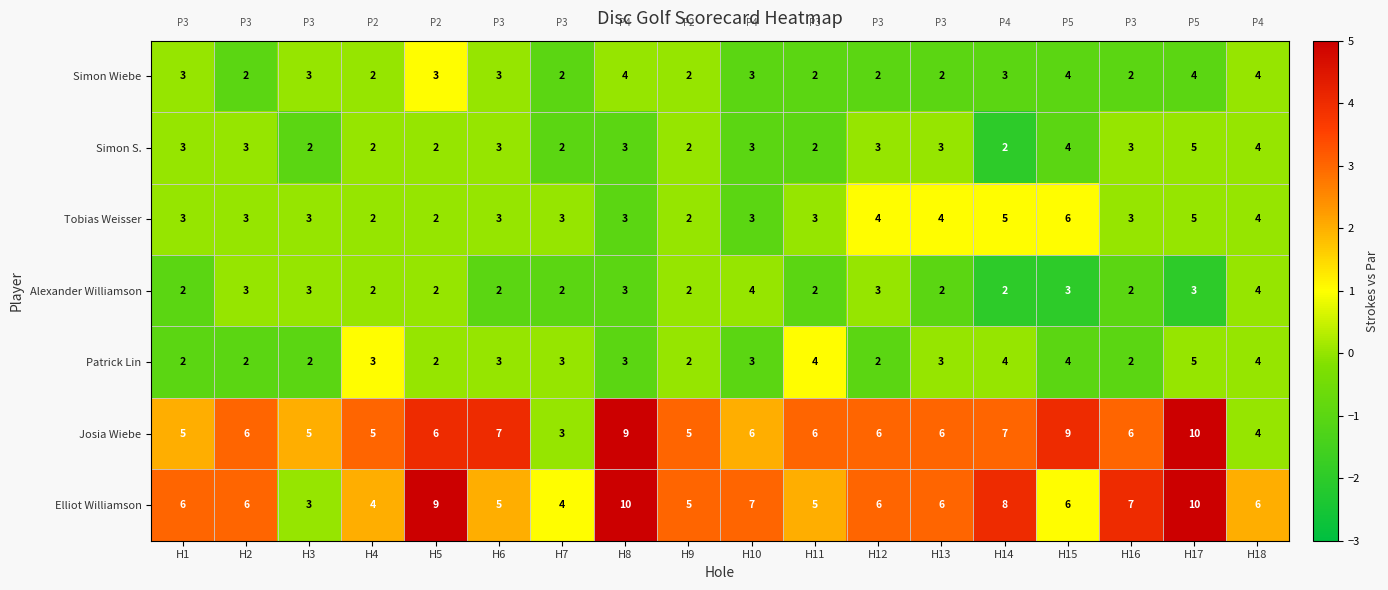

Count the number of categories in the chart.

18